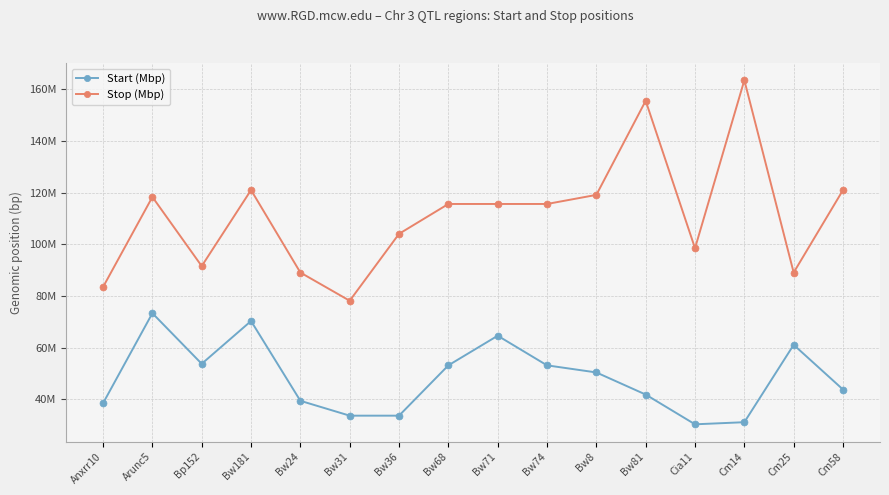

List the series in order of their peak value, highest first.

Stop (Mbp), Start (Mbp)